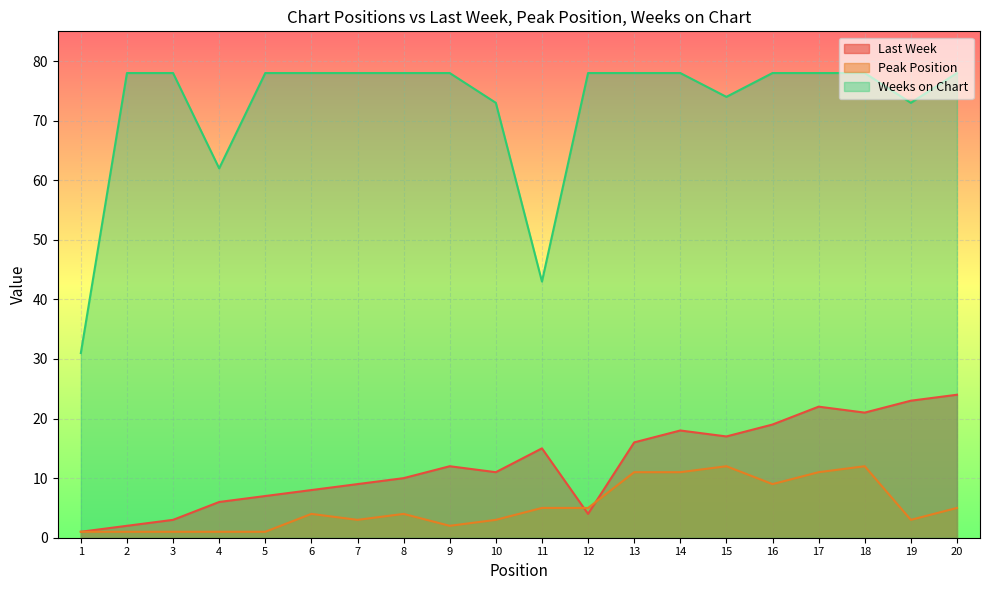

True or false: Last Week has a value of 26 at 11.

False